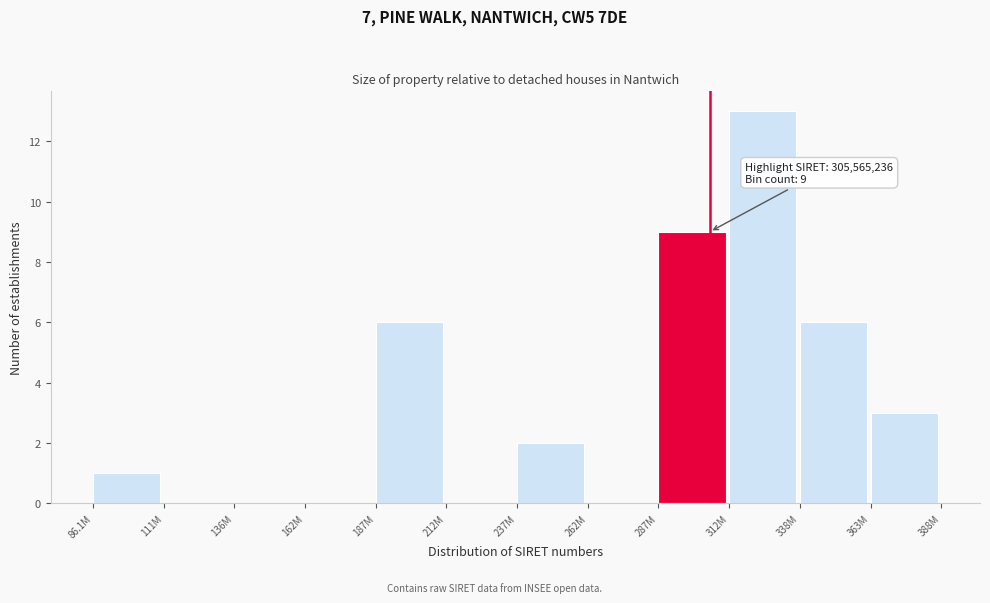

Reading left to right, what are all the values shown in this chart?

86.1M=1	111M=0	136M=0	162M=0	187M=6	212M=0	237M=2	262M=0	287M=9	312M=13	338M=6	363M=3